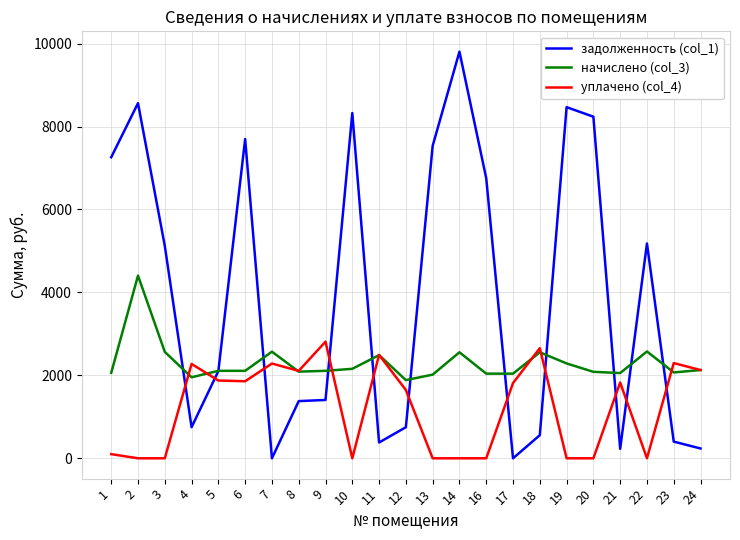

At which category is the sum across all series the highest?

2